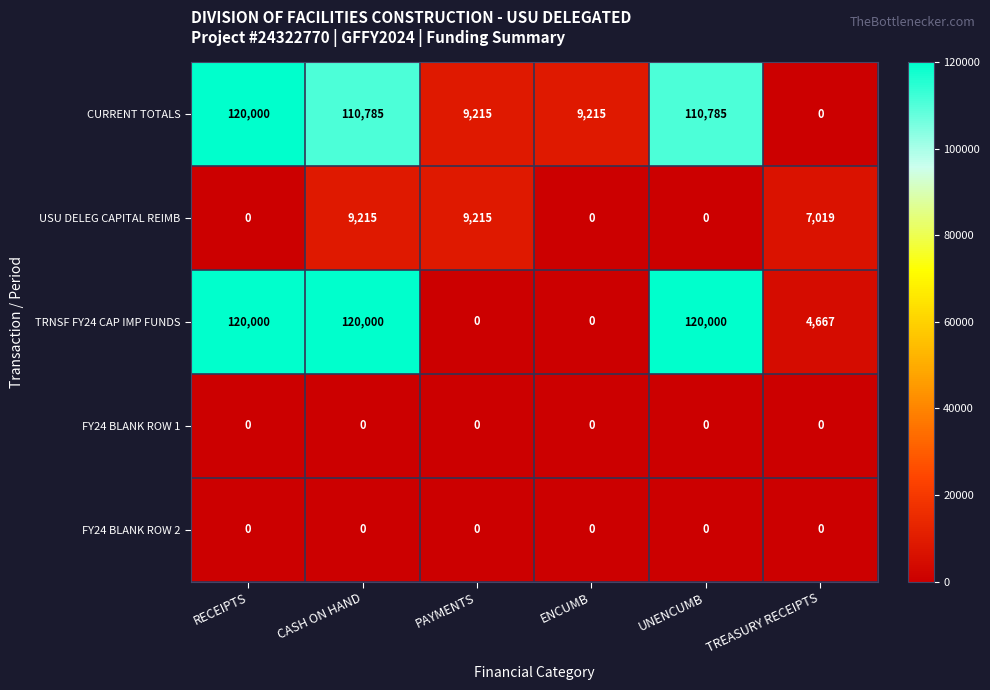

Which series changed the most between PAYMENTS and TREASURY RECEIPTS?

CURRENT TOTALS